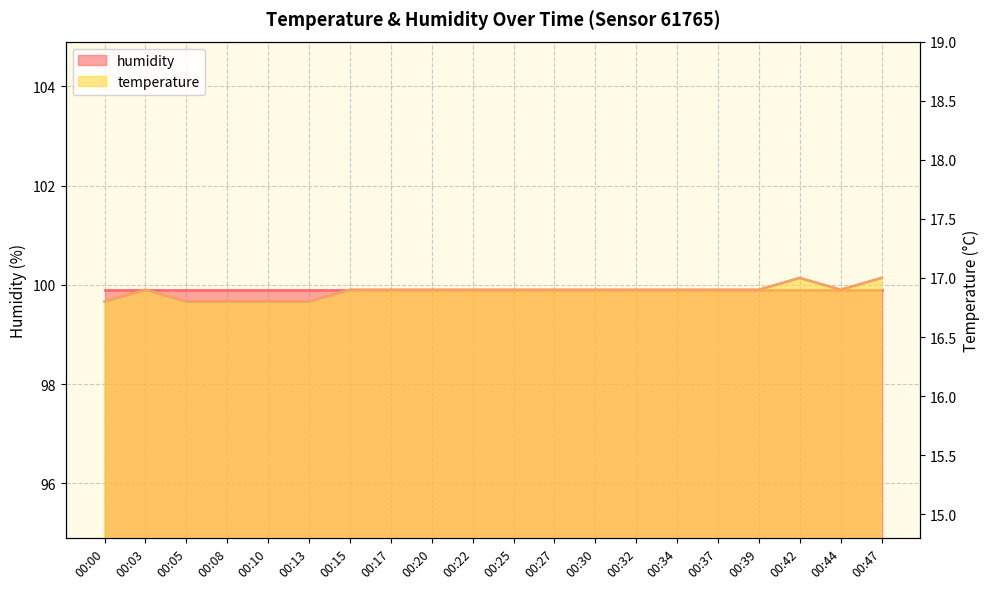

The chart shows a value of 5.3 at 00:25. True or false?

False